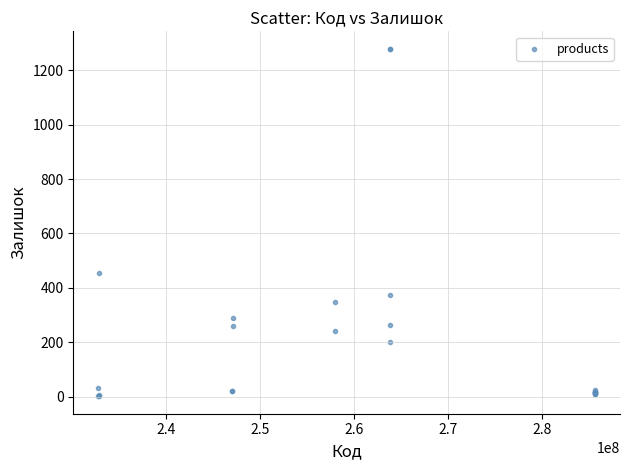

What Y value in the scatter plot is closest to 640?

453